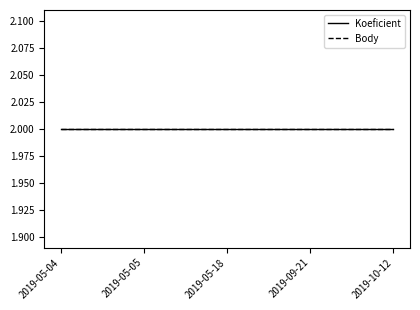

True or false: Koeficient and CTL intersect in this chart.

False